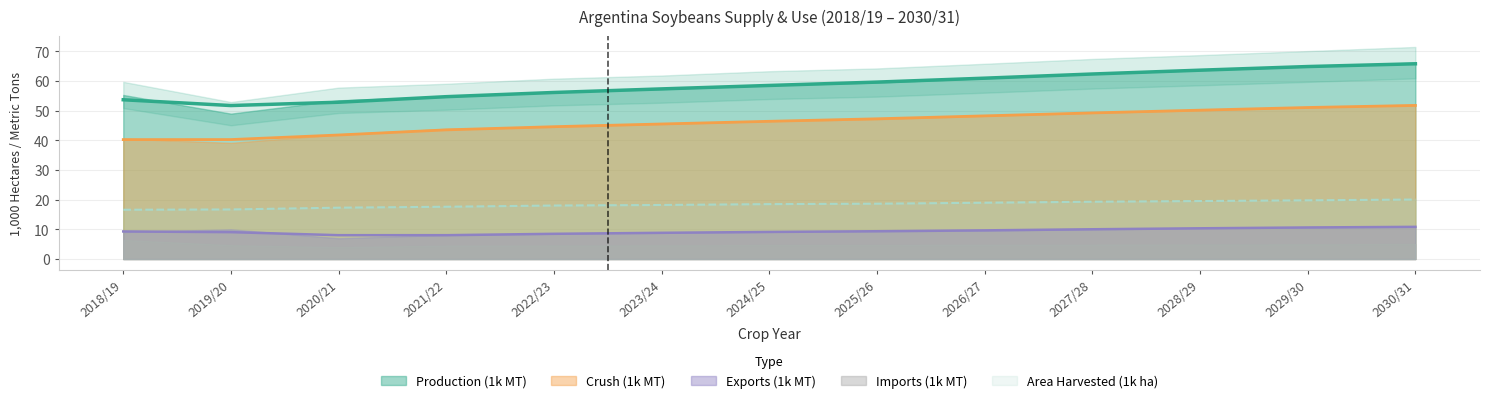

What is the highest value of the Area Harvested (1k ha) series?

20.0